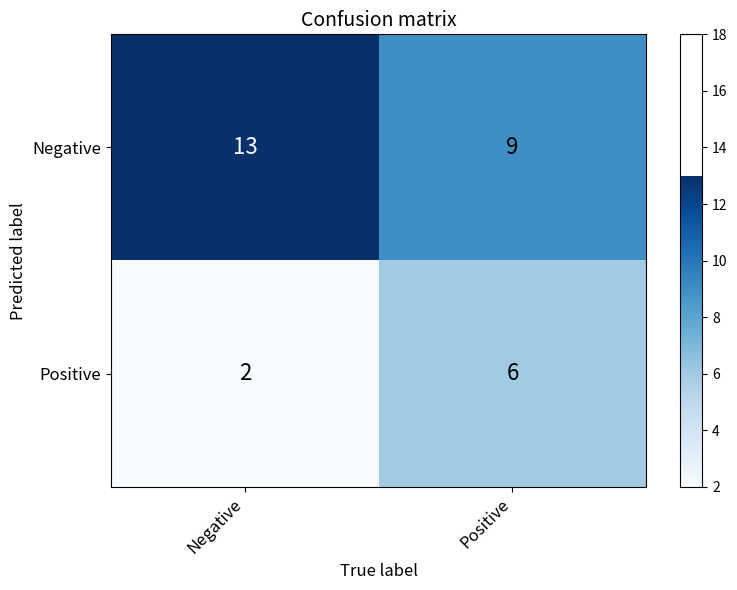

Rank the series by their maximum value, from lowest to highest.

Positive, Negative